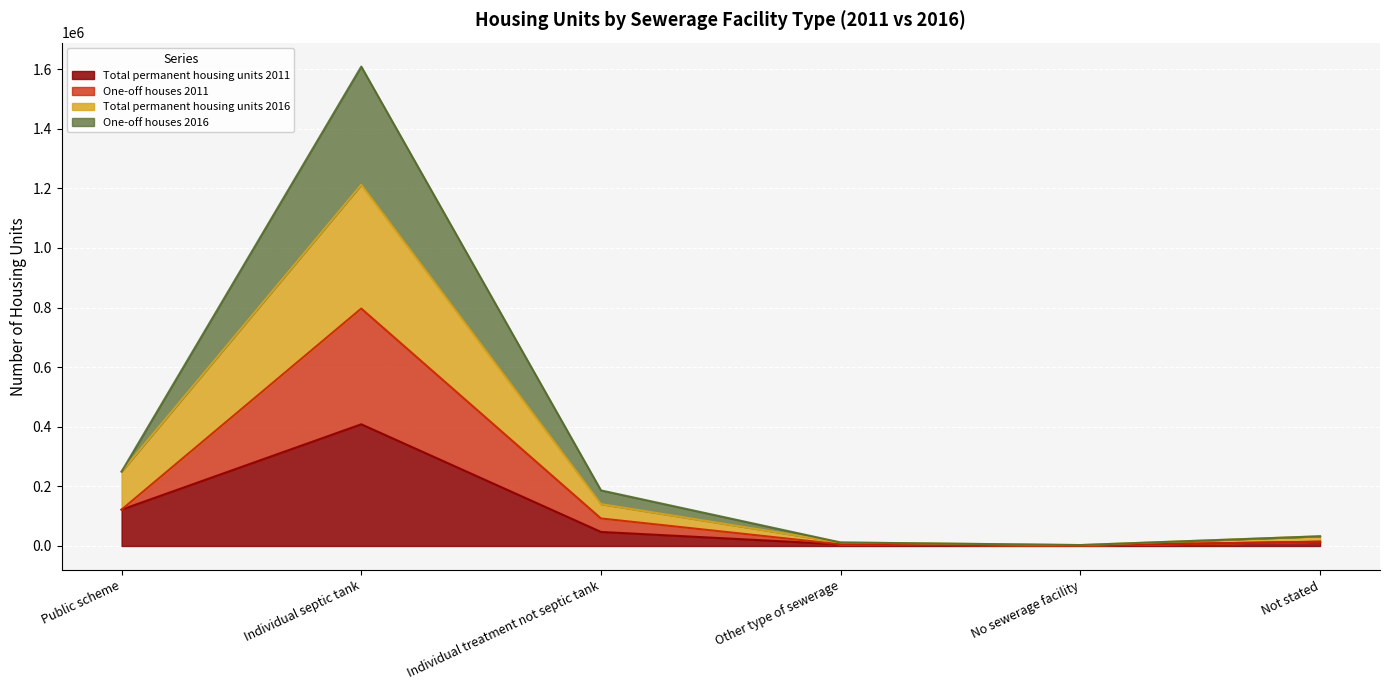

What is the value of the One-off houses 2011 point at the 5th from the left?

1858